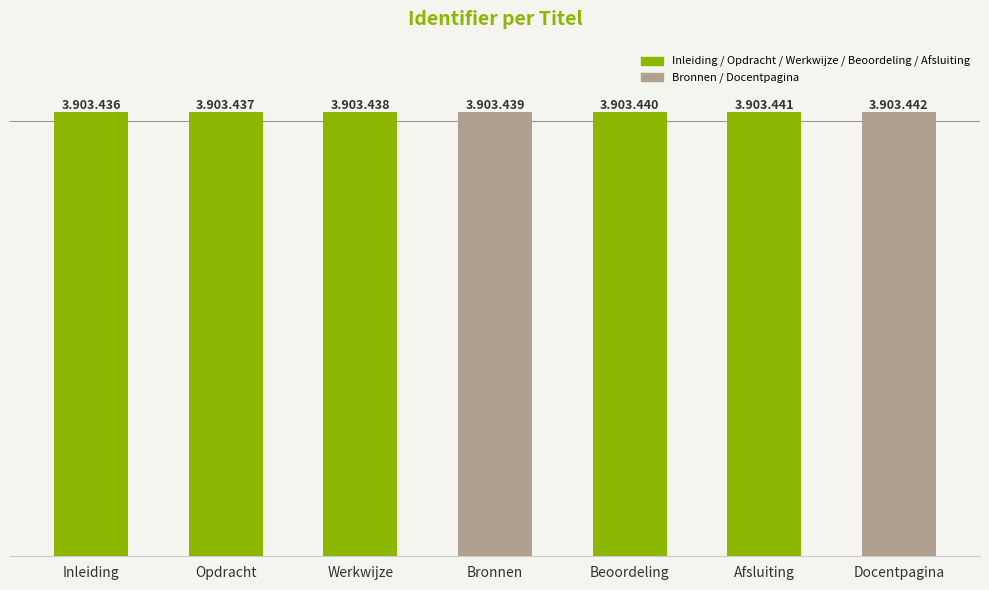

What is the difference between the values at Bronnen and Docentpagina?

3